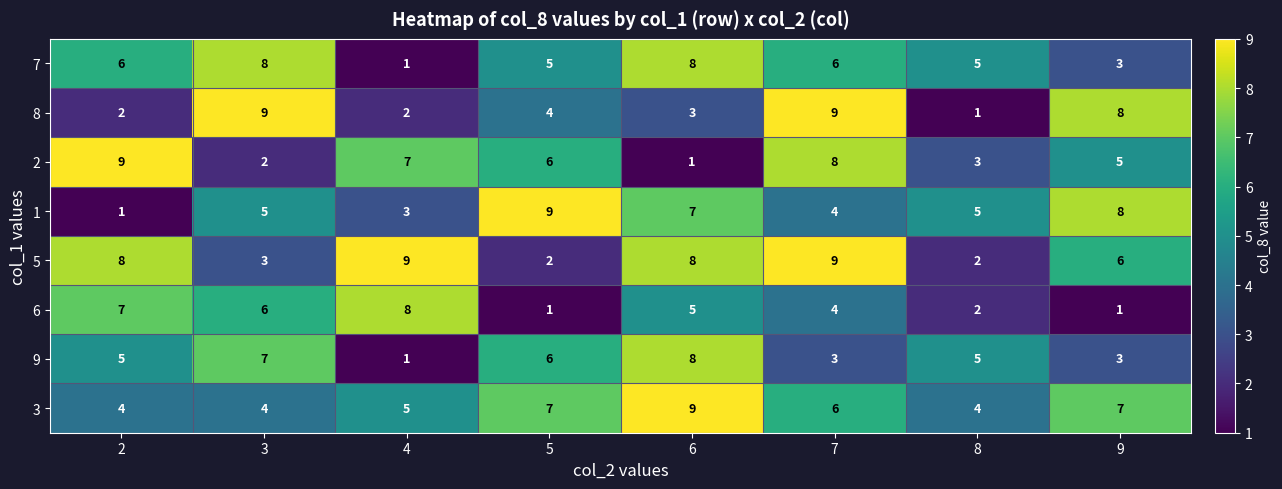

Which series has the largest total across all categories?

5